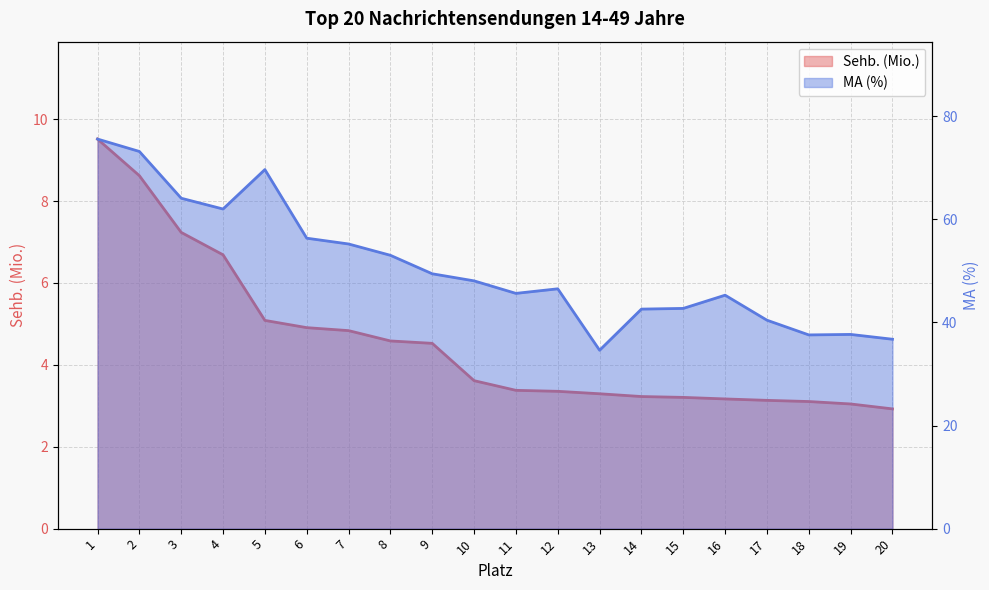

At which category is the sum across all series the highest?

1